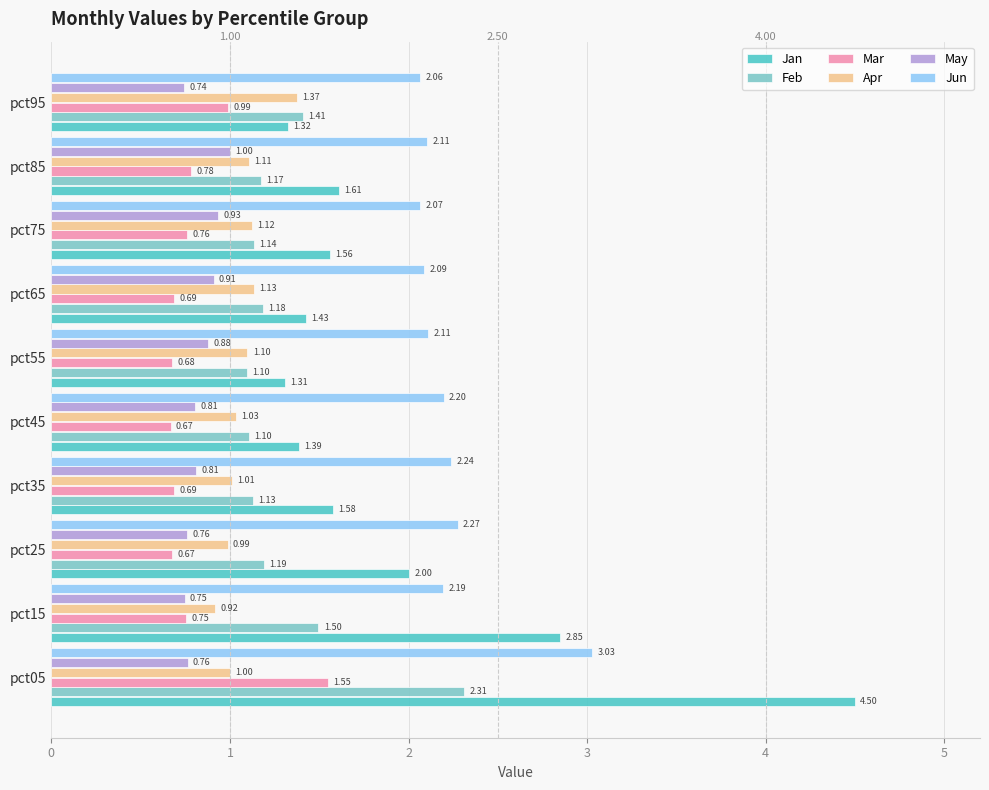

What is the sum of all Mar values?

8.2